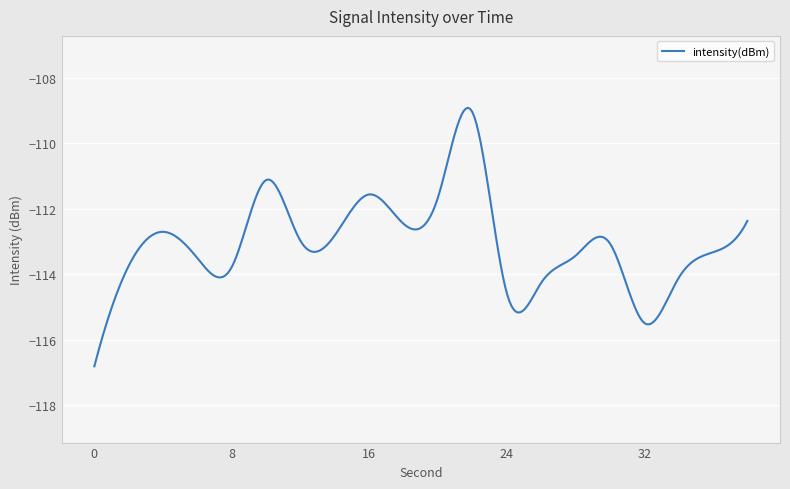

What is the difference between the maximum and minimum values?

7.9